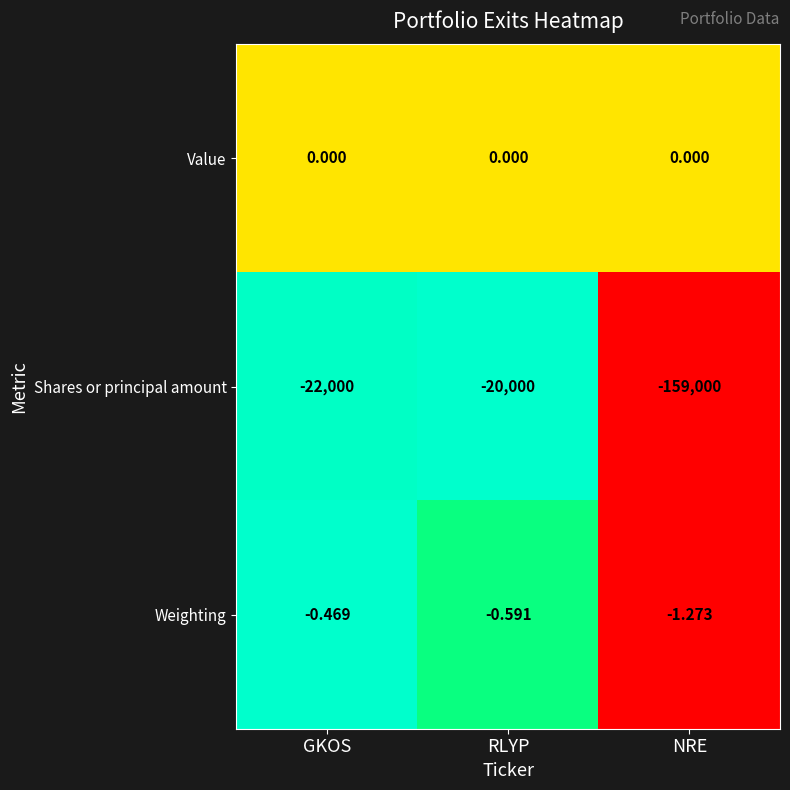

At which category is the sum across all series the highest?

RLYP